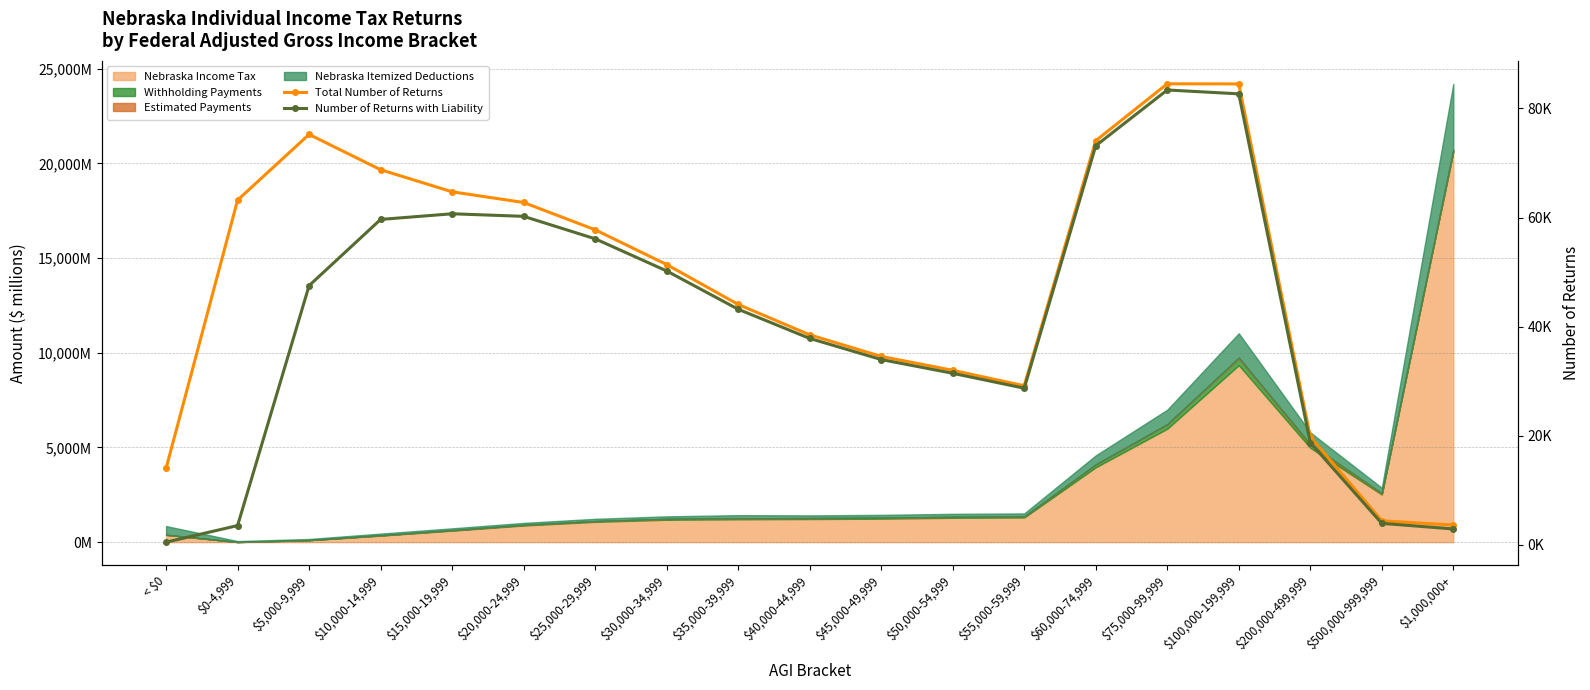

The value of Total Number of Returns at $25,000-29,999 is 35982. True or false?

False